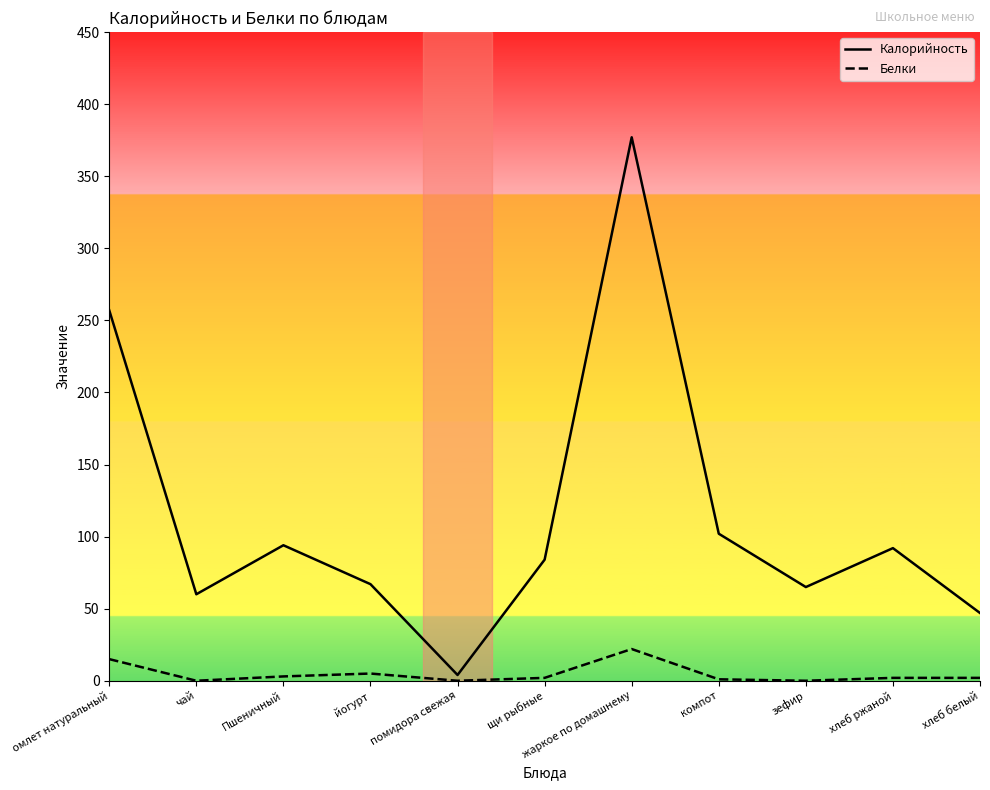

Rank the series by their maximum value, from highest to lowest.

Калорийность, Белки